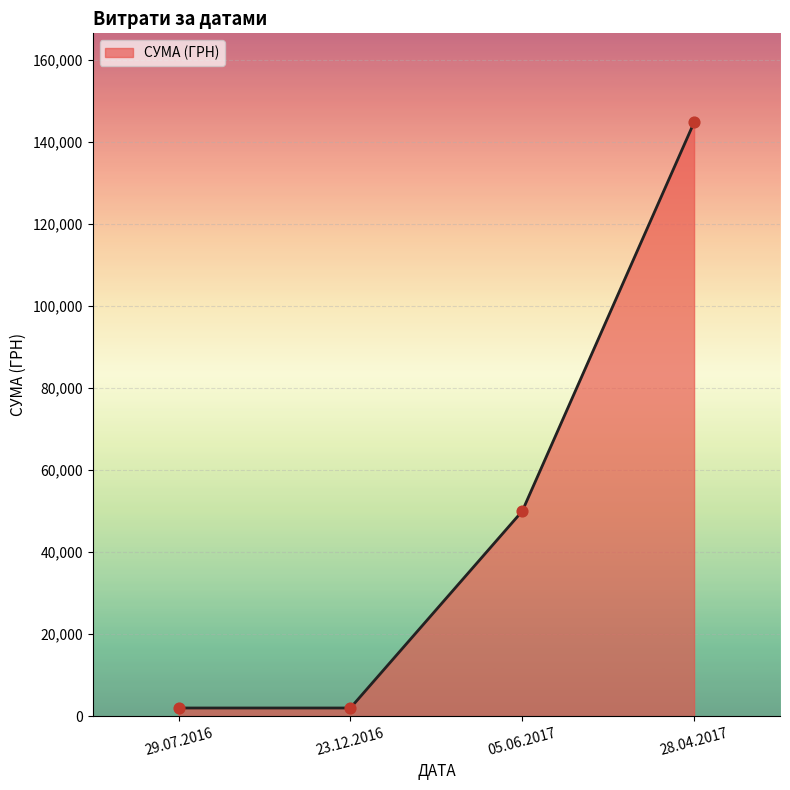

What is the ratio of the value at 28.04.2017 to the value at 29.07.2016?

72.6